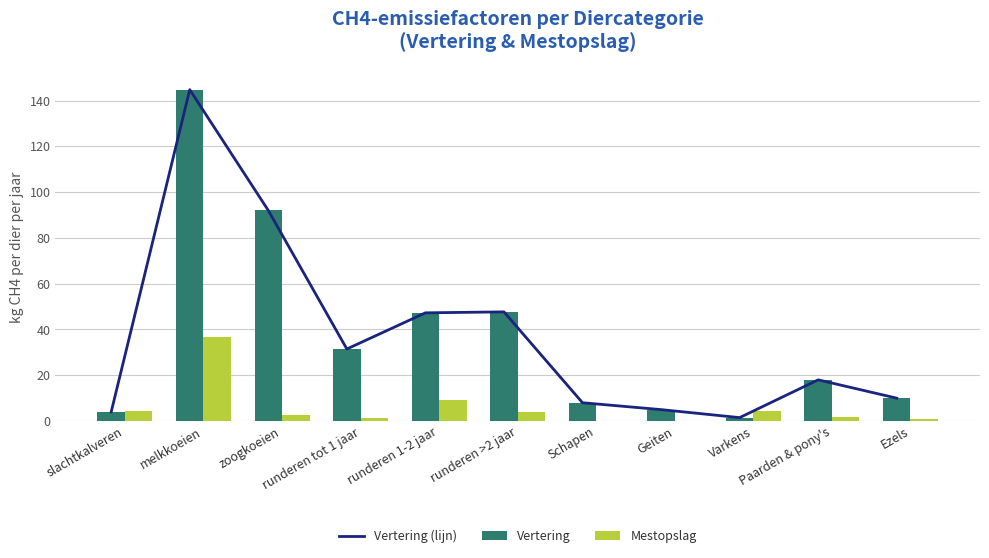

List the labels in order of Mestopslag value, largest first.

melkkoeien, runderen 1-2 jaar, Varkens, slachtkalveren, runderen >2 jaar, zoogkoeien, Paarden & pony's, runderen tot 1 jaar, Ezels, Schapen, Geiten